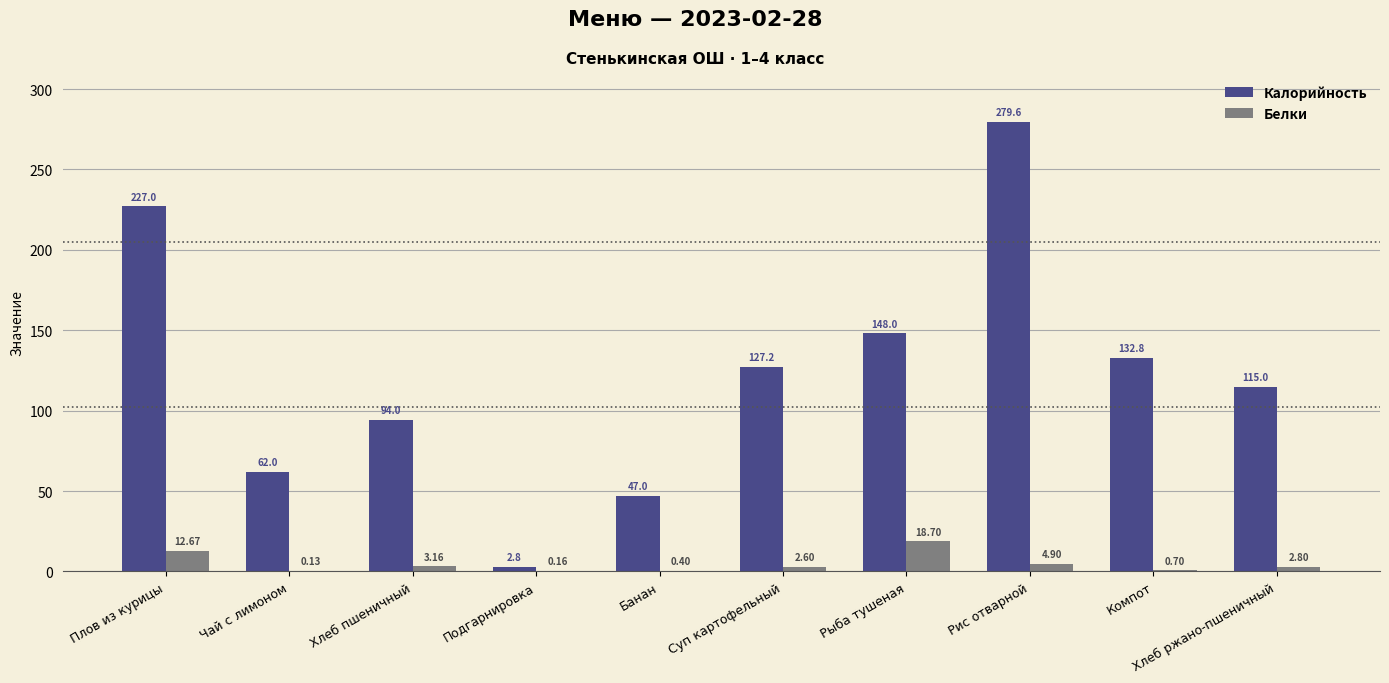

What is the total value across all series at Компот?

133.5